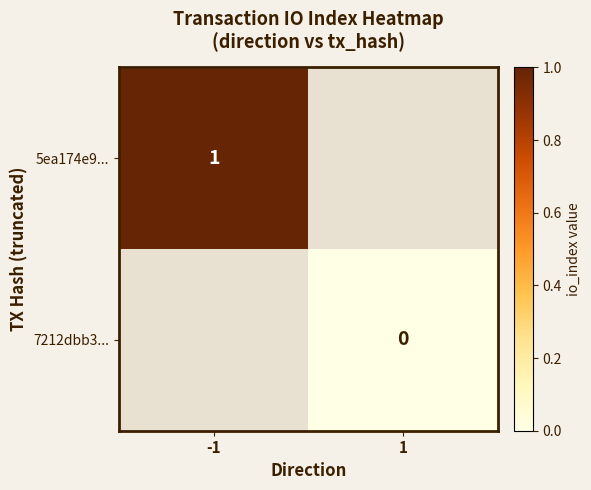

What is the lowest value of the 5ea174e9... series?

1.0